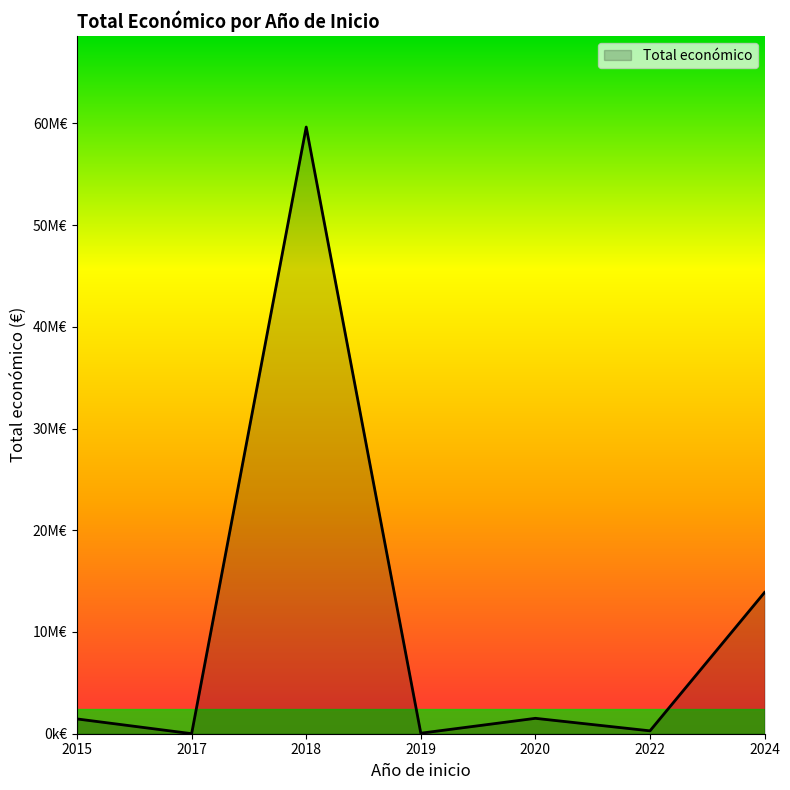

Is this an area chart (filled region under the line)?

Yes